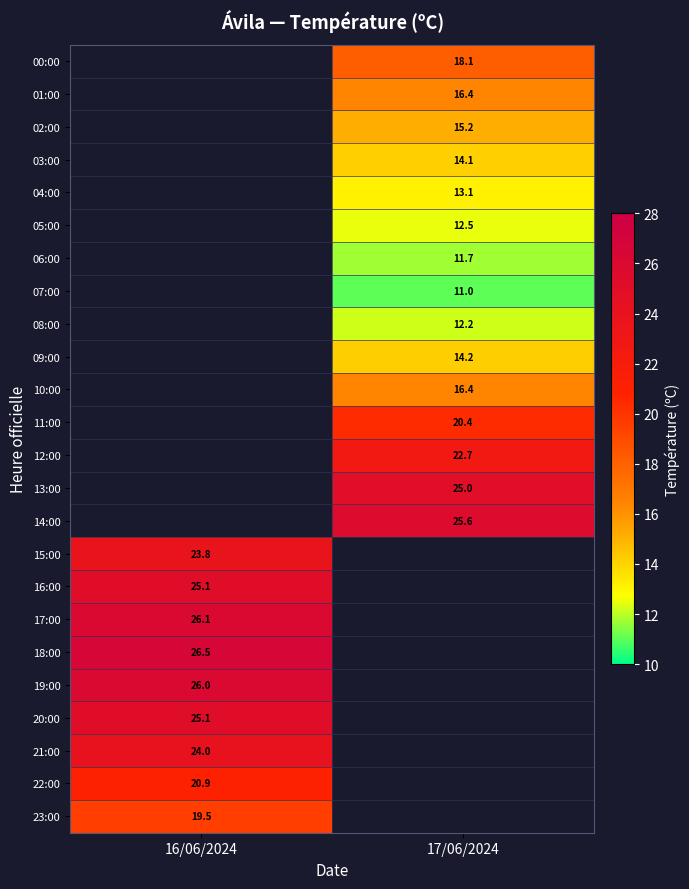

The 11:00 series shows 20.4 at 17/06/2024. True or false?

True